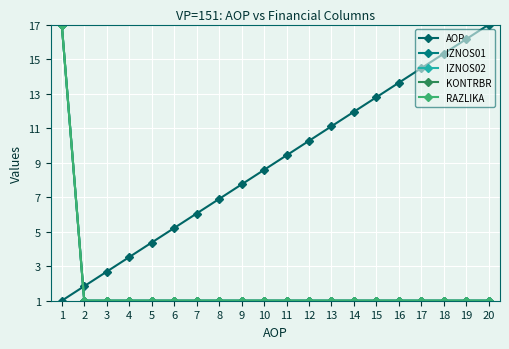

Which category has the highest value across all series?

20